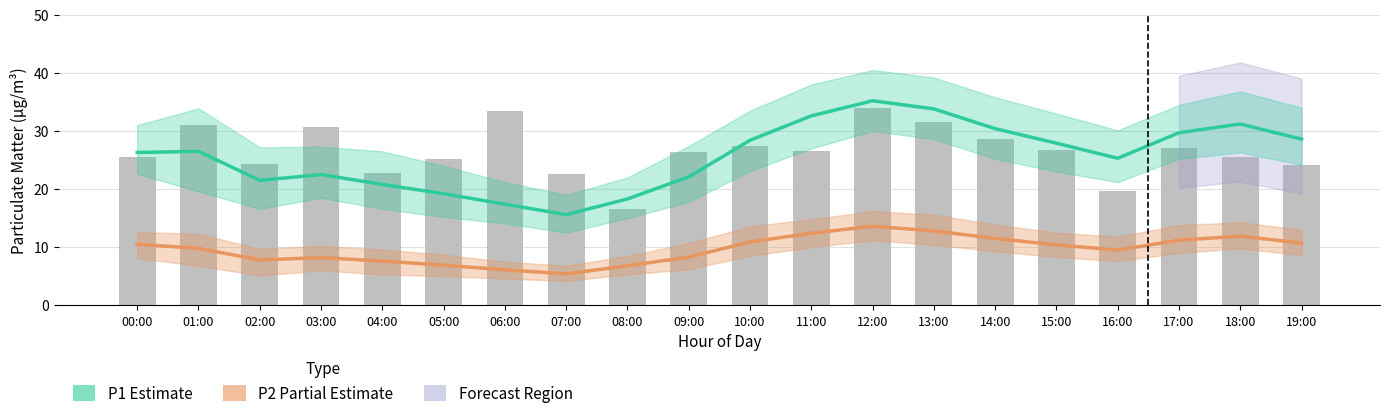

Reading left to right, transcribe all the data shown in this chart.

P1 (Estimate): 00:00=26.3	01:00=26.5	02:00=21.5	03:00=22.5	04:00=20.8	05:00=19.2	06:00=17.4	07:00=15.6	08:00=18.3	09:00=22.1	10:00=28.4	11:00=32.6	12:00=35.2	13:00=33.8	14:00=30.4	15:00=27.9	16:00=25.3	17:00=29.7	18:00=31.2	19:00=28.6
P2 (Partial Estimate): 00:00=10.5	01:00=9.8	02:00=7.8	03:00=8.2	04:00=7.6	05:00=6.9	06:00=6.1	07:00=5.4	08:00=6.8	09:00=8.3	10:00=10.9	11:00=12.4	12:00=13.6	13:00=12.8	14:00=11.5	15:00=10.4	16:00=9.5	17:00=11.2	18:00=11.9	19:00=10.7